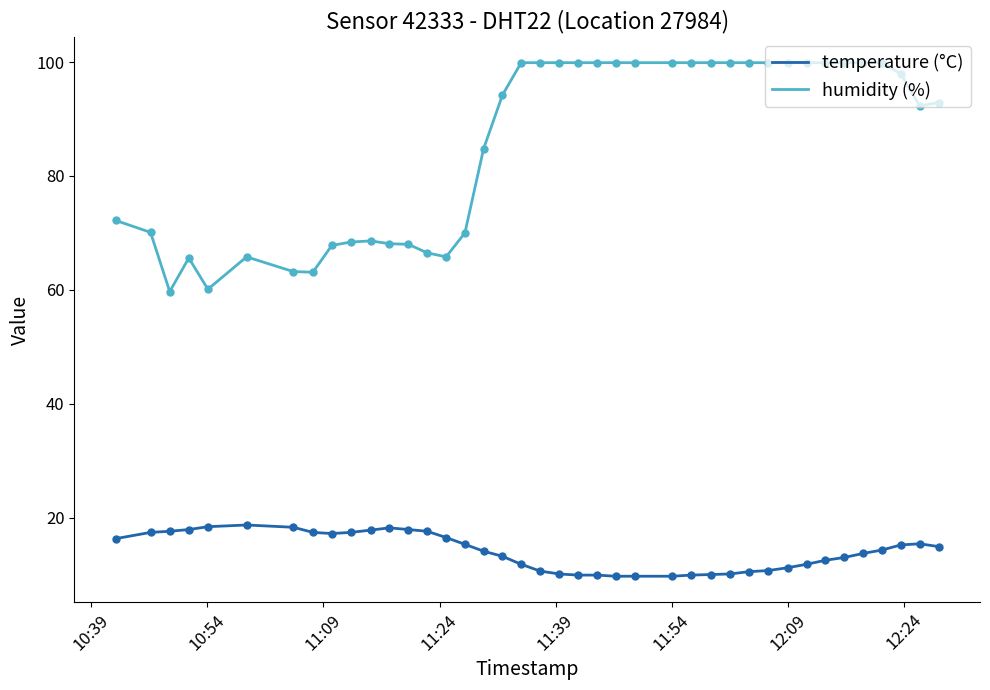

Which series has the largest total across all categories?

humidity (%)